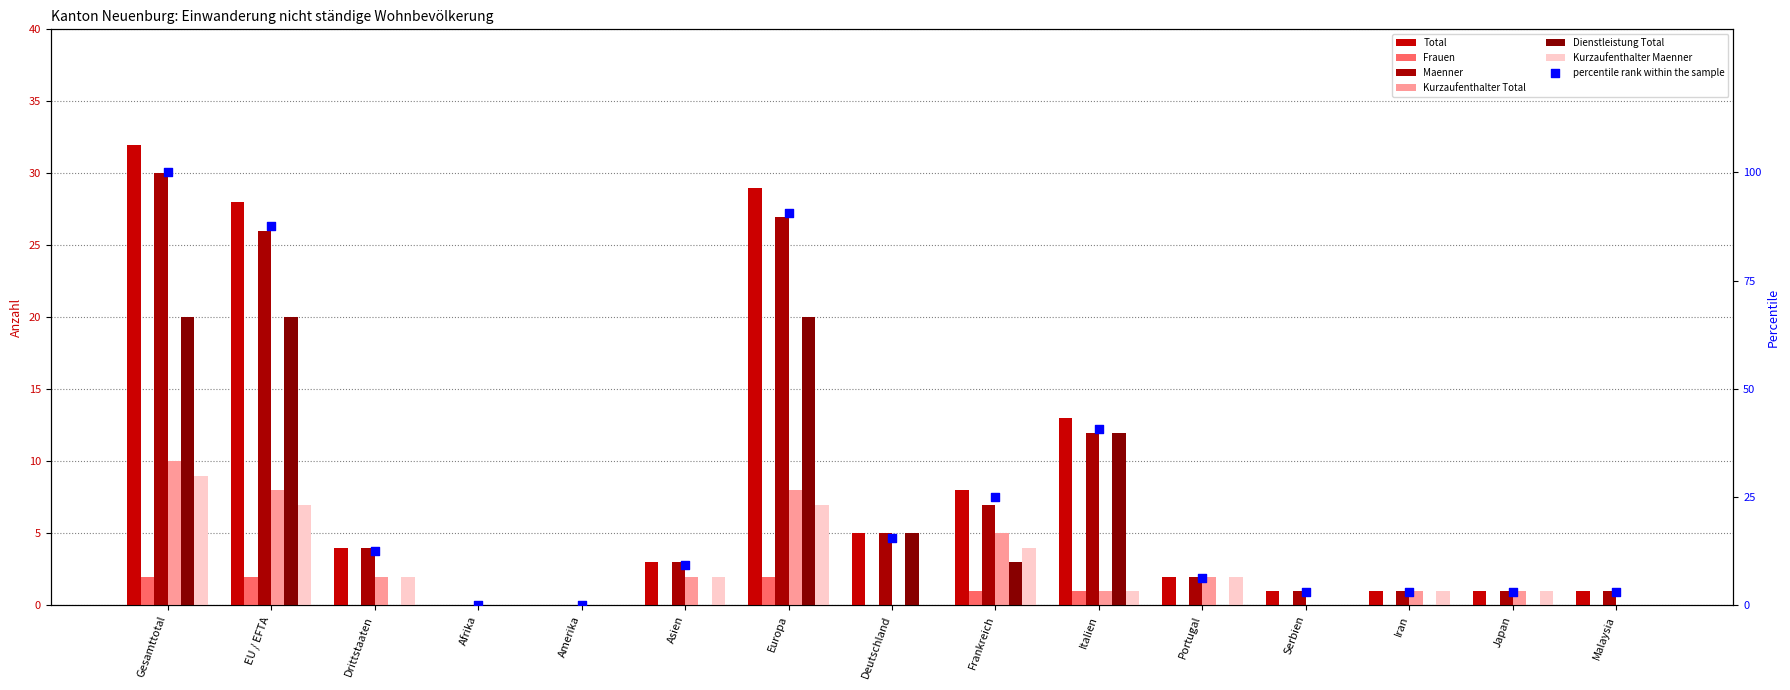

Which series has the largest total across all categories?

Total